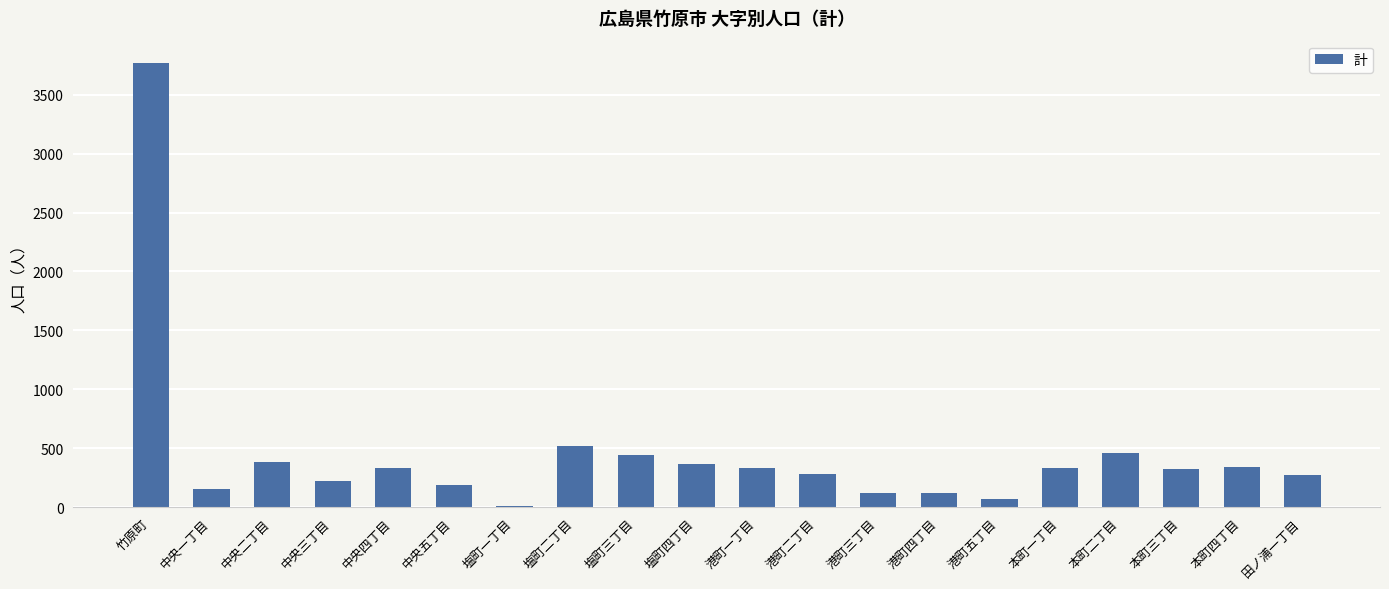

What is the sum of all values?

9027